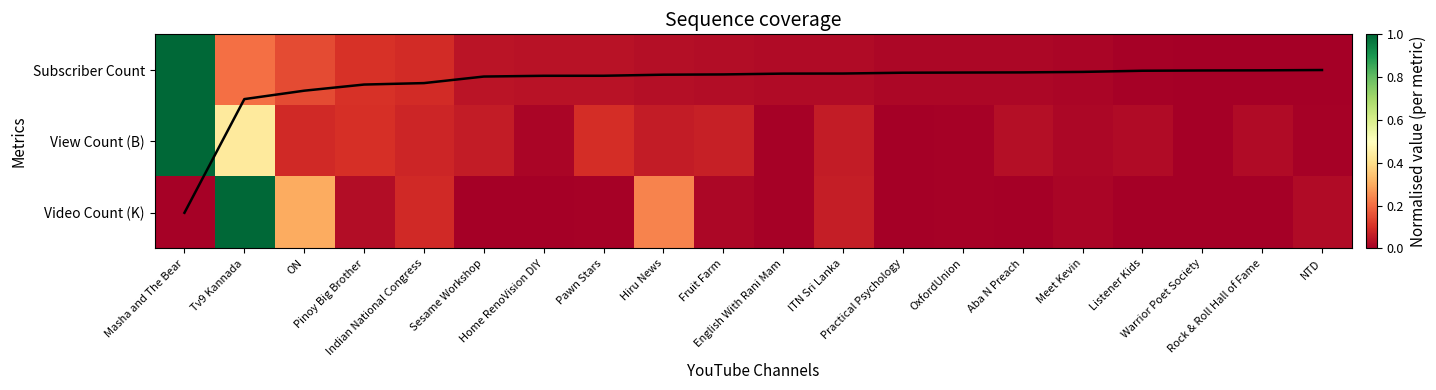

Which series has the widest spread of values?

Subscriber Count (normalized)